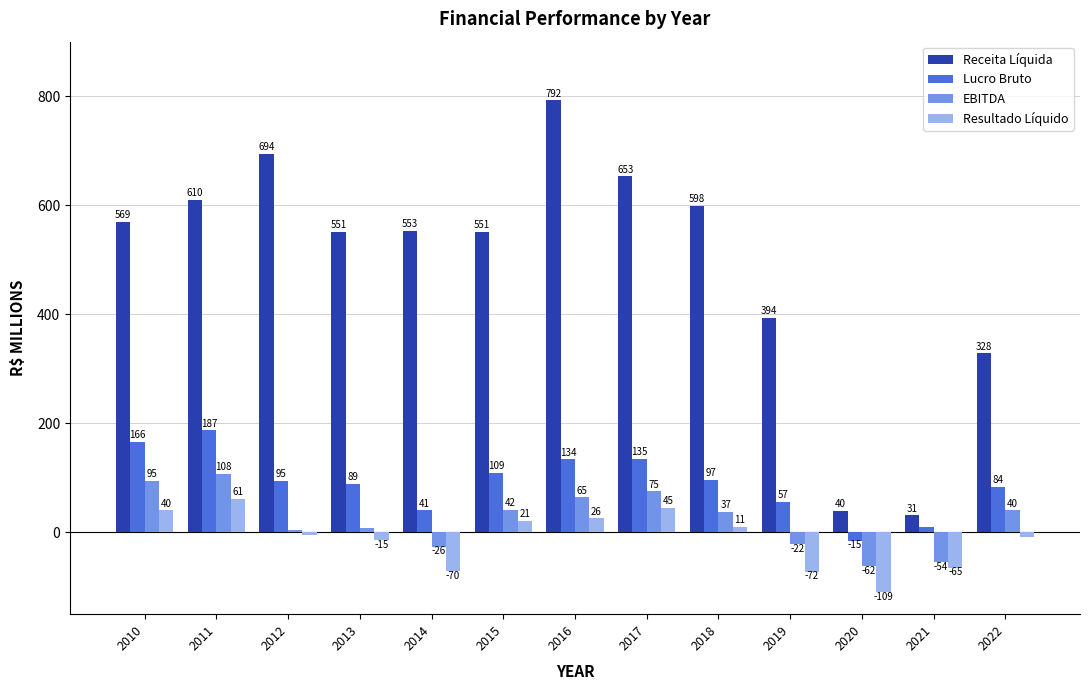

At which label does Receita Líquida first exceed 552?

2010